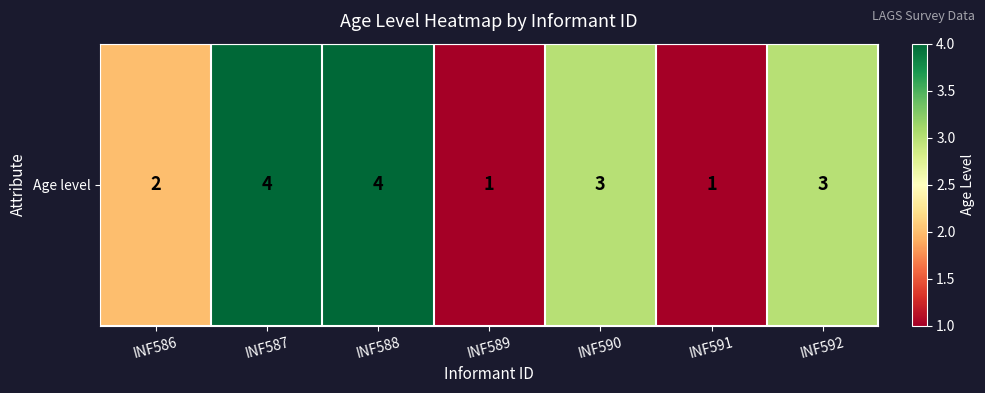

Reading left to right, list all the values displayed in this chart.

2	4	4	1	3	1	3